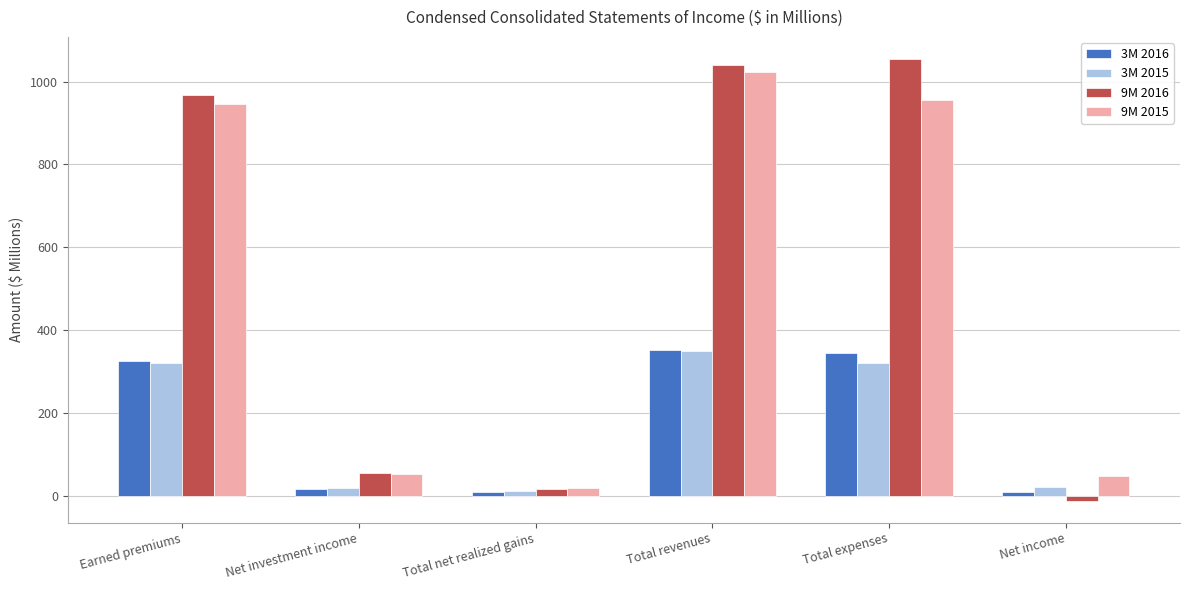

The value of 9M 2015 at Total expenses is 1592.7. True or false?

False